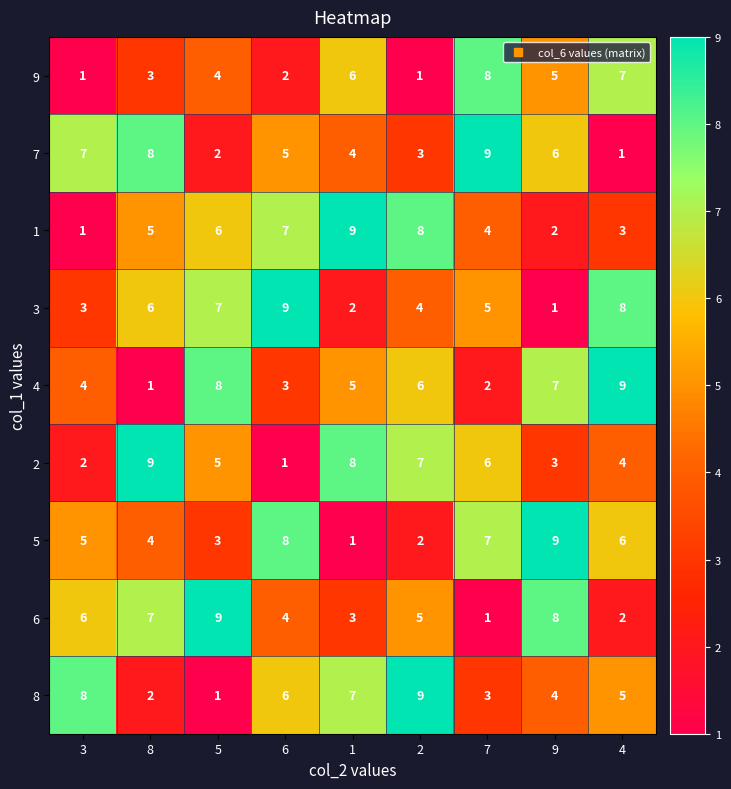

At 2, list the series in order from smallest to largest.

9, 5, 7, 3, 6, 4, 2, 1, 8